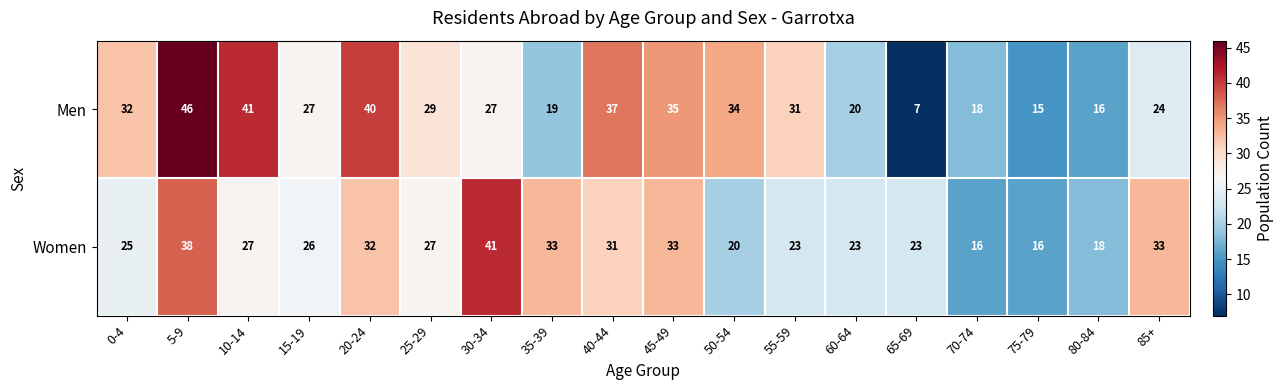

At which label does Women first exceed 27?

5-9